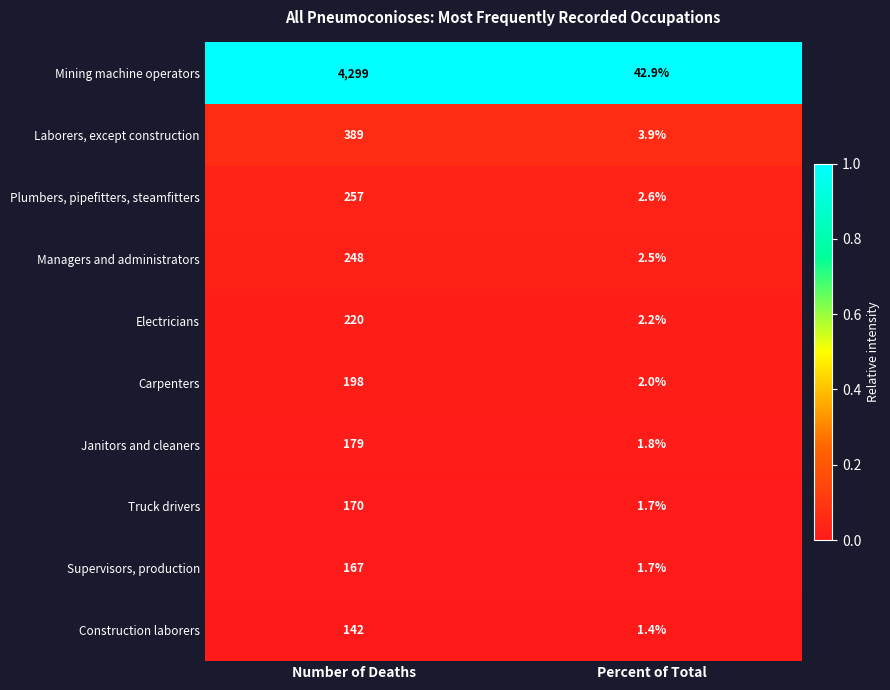

True or false: Supervisors, production has a value of 167.0 at Number of Deaths.

True